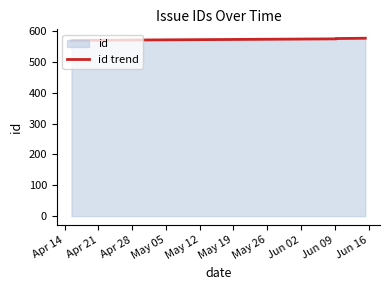

What is the sum of all values?

2867